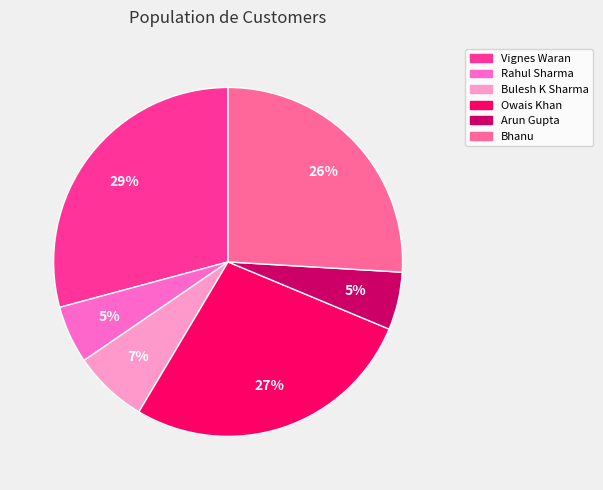

Which has a higher value, Bhanu or Vignes Waran?

Vignes Waran